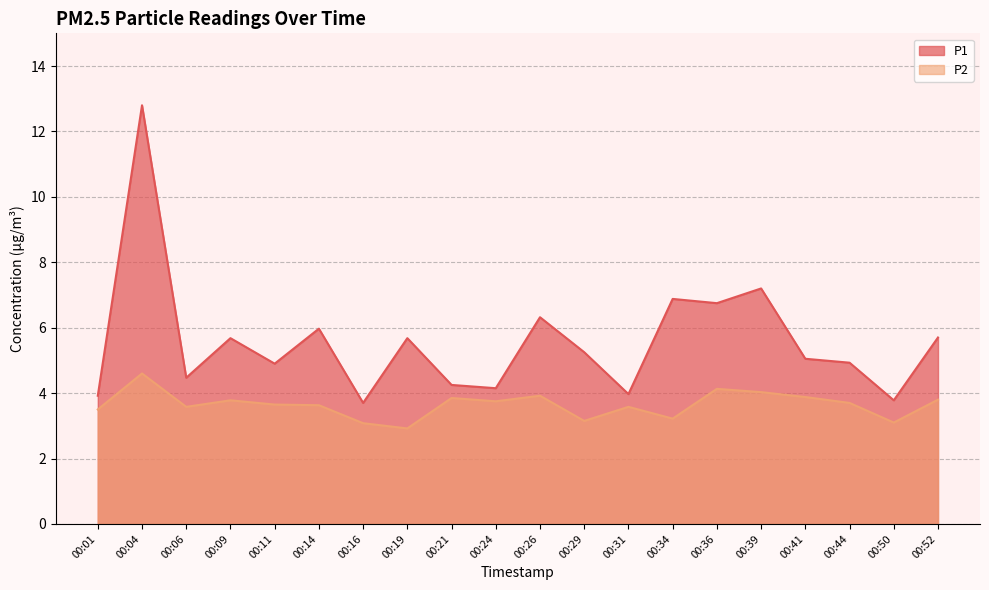

True or false: P1 and P2 cross at least once.

False